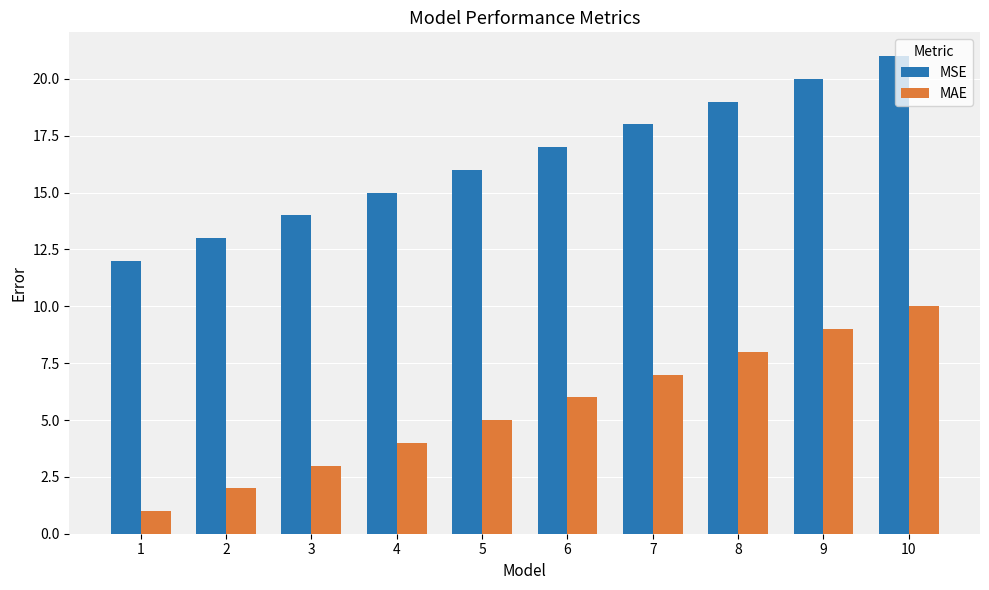

What are all the series names shown in the legend?

MSE, MAE